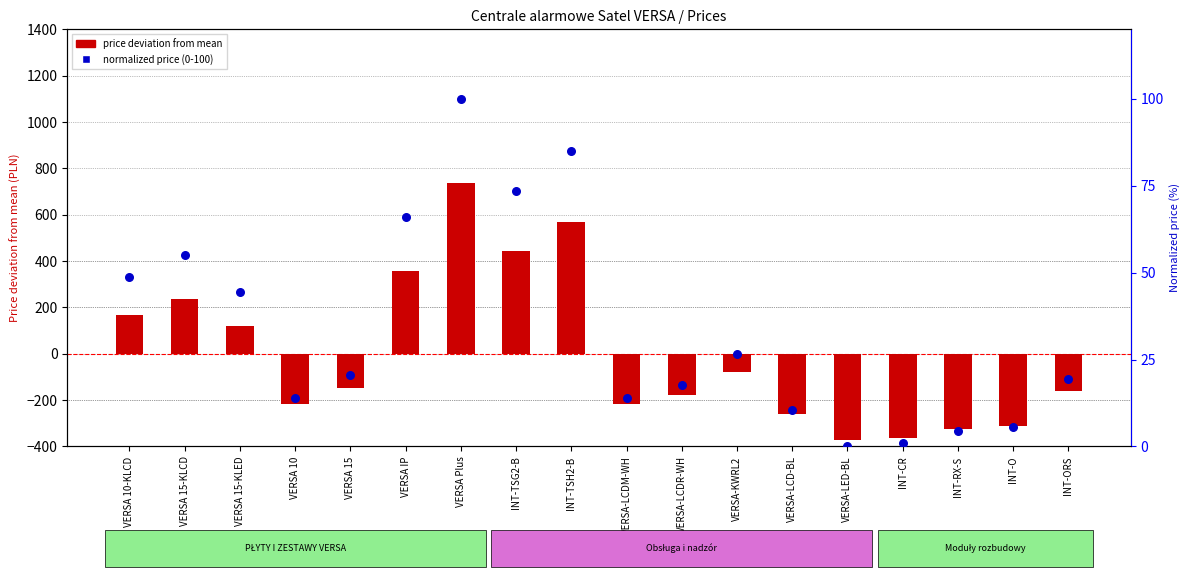

Is the value of price deviation from mean at INT-CR greater than the value of normalized price (0-100) at VERSA 15-KLED?

No